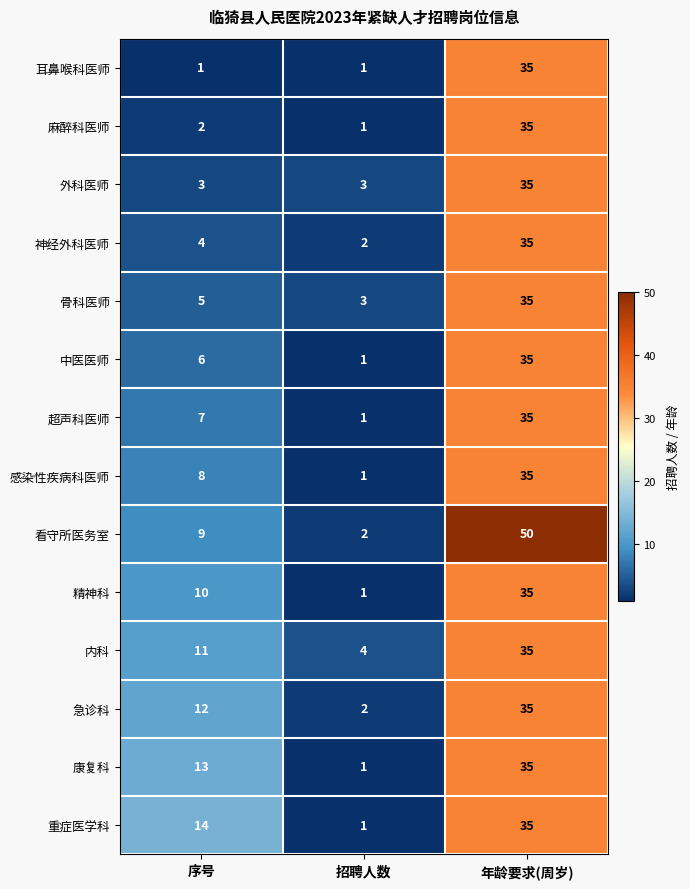

True or false: 超声科医师 has a value of 11 at 年龄要求(周岁).

False